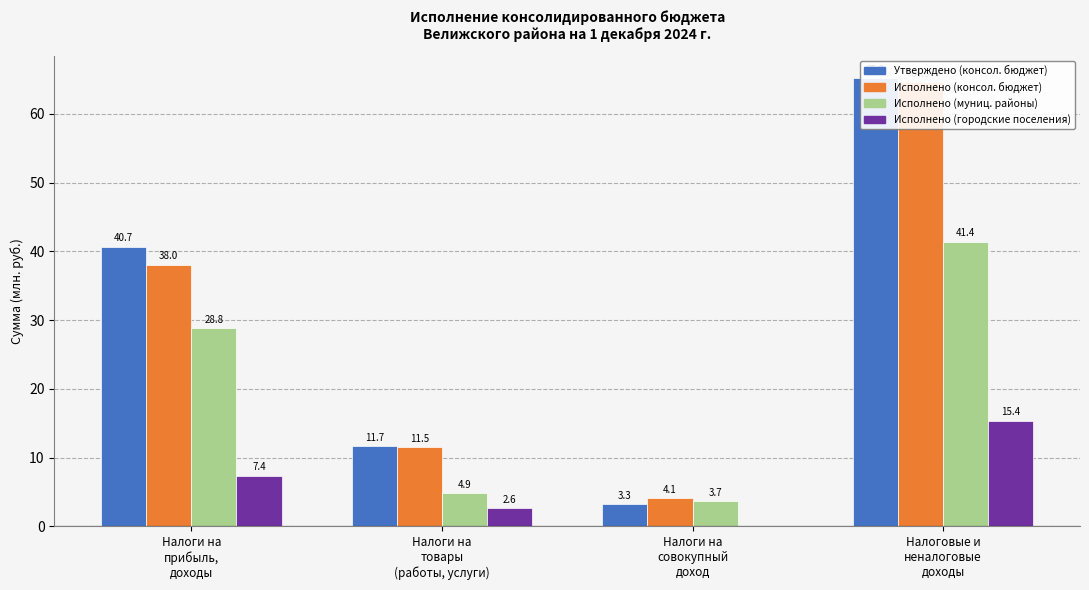

List the labels in order of Исполнено (консол. бюджет) value, smallest first.

Налоги на
совокупный
доход, Налоги на
товары
(работы, услуги), Налоги на
прибыль,
доходы, Налоговые и
неналоговые
доходы